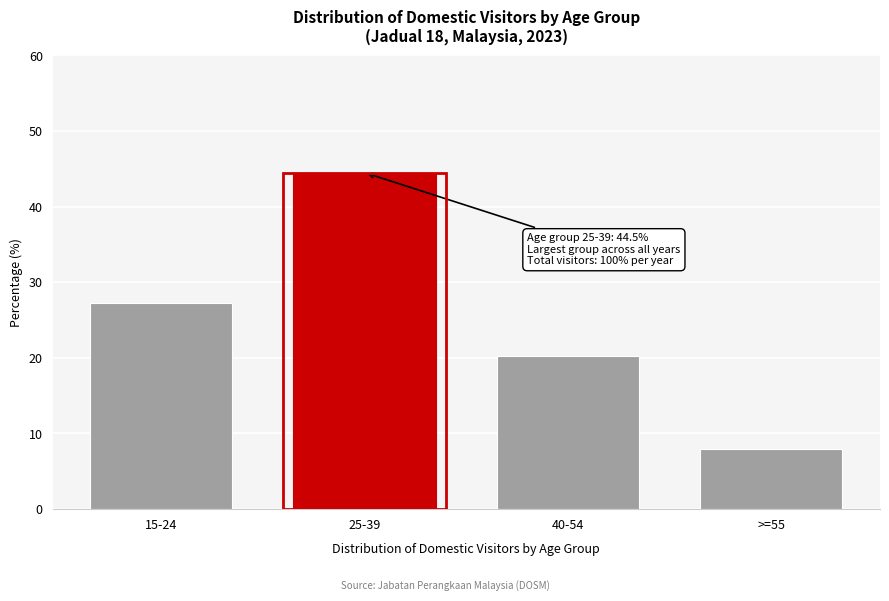

Reading right to left, what are all the values shown in this chart?

8.0	20.3	44.5	27.2